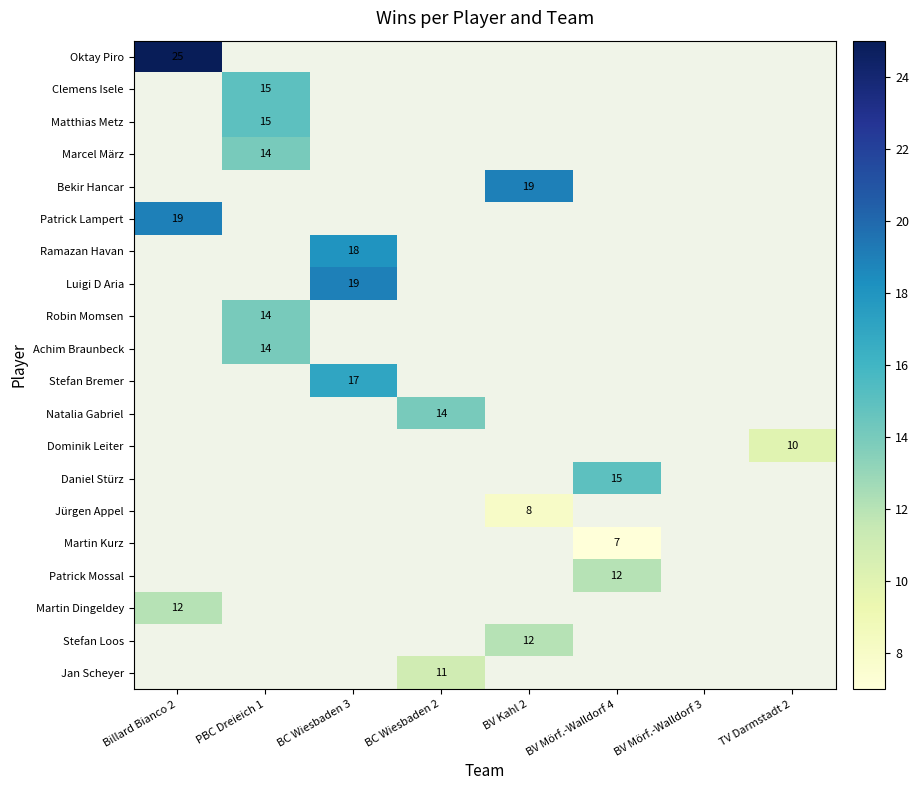

At how many categories does at least one series exceed 11?

6